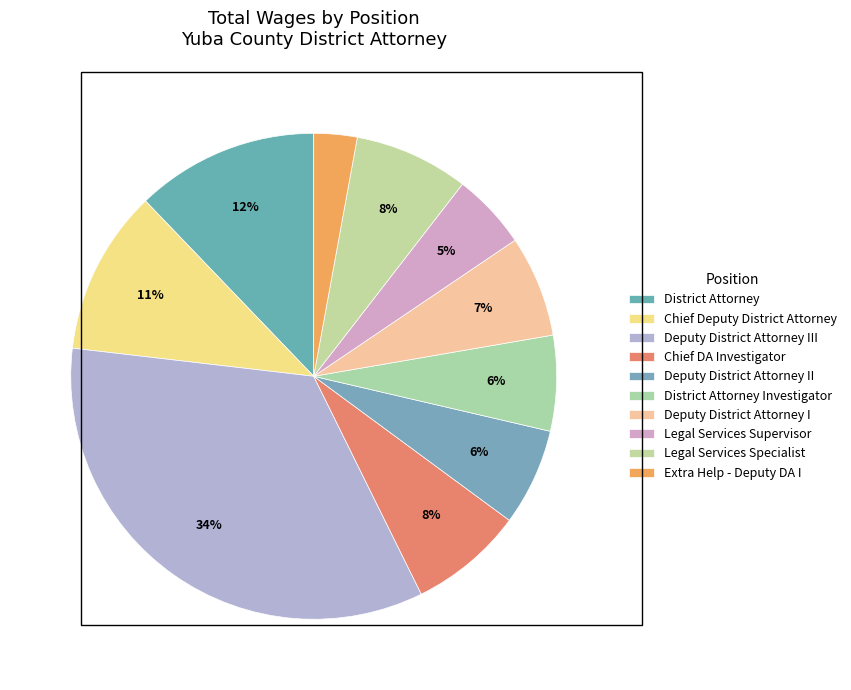

Count the number of slices in the pie.

10